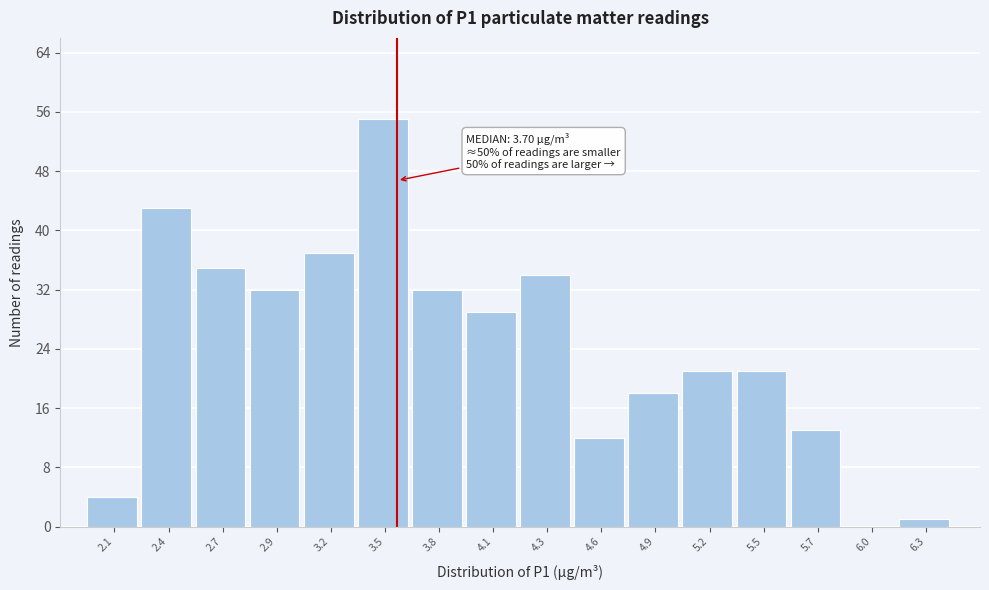

Reading left to right, transcribe all the data shown in this chart.

2.1=4	2.4=43	2.7=35	2.9=32	3.2=37	3.5=55	3.8=32	4.1=29	4.3=34	4.6=12	4.9=18	5.2=21	5.5=21	5.7=13	6.0=0	6.3=1